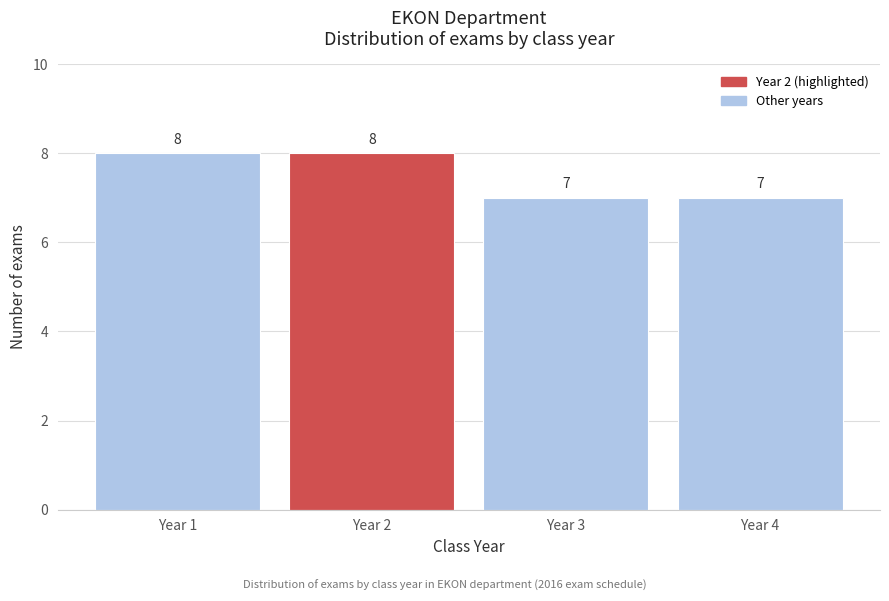

Reading right to left, what are all the values shown in this chart?

Year 4=7	Year 3=7	Year 2=8	Year 1=8